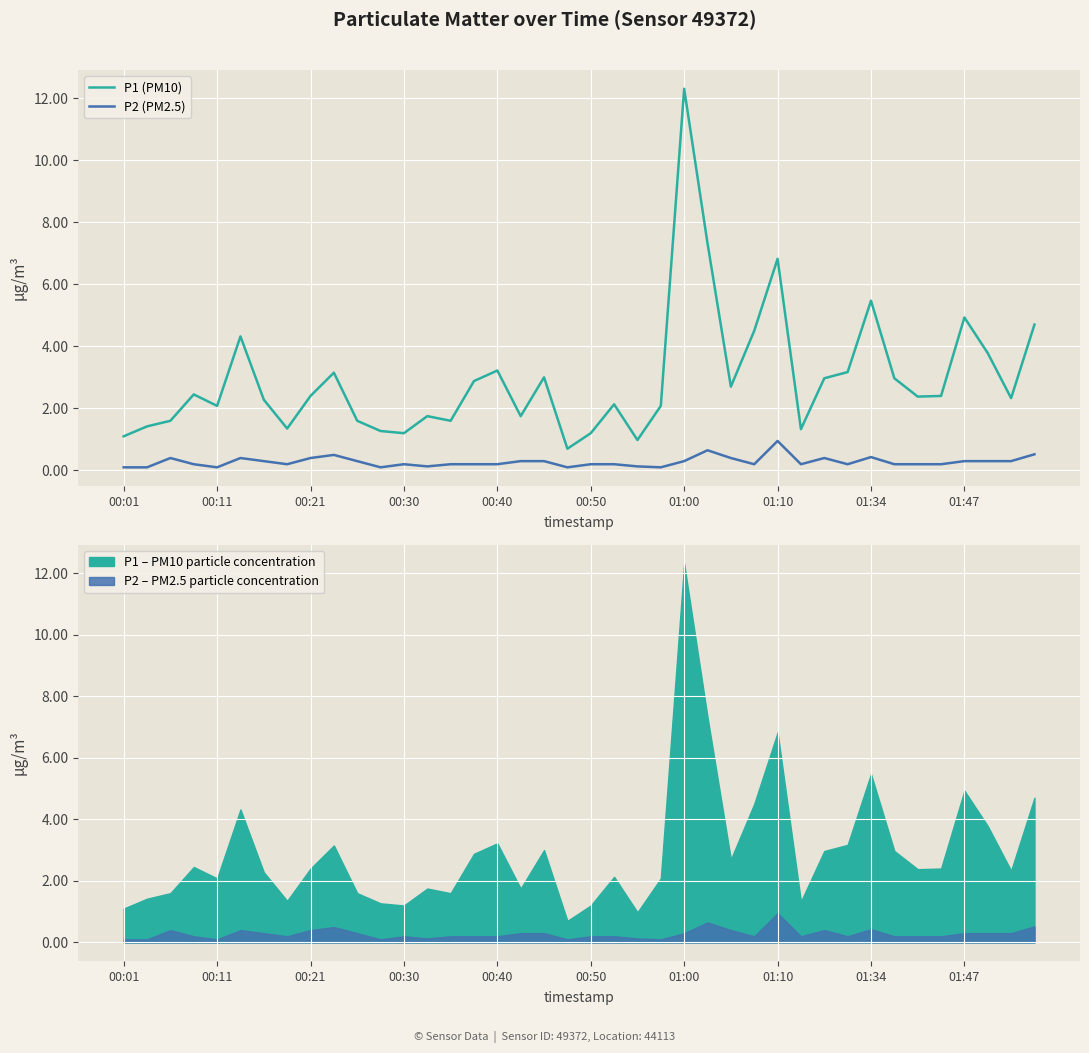

What is the average value of the P2 (PM2.5) series?

0.3